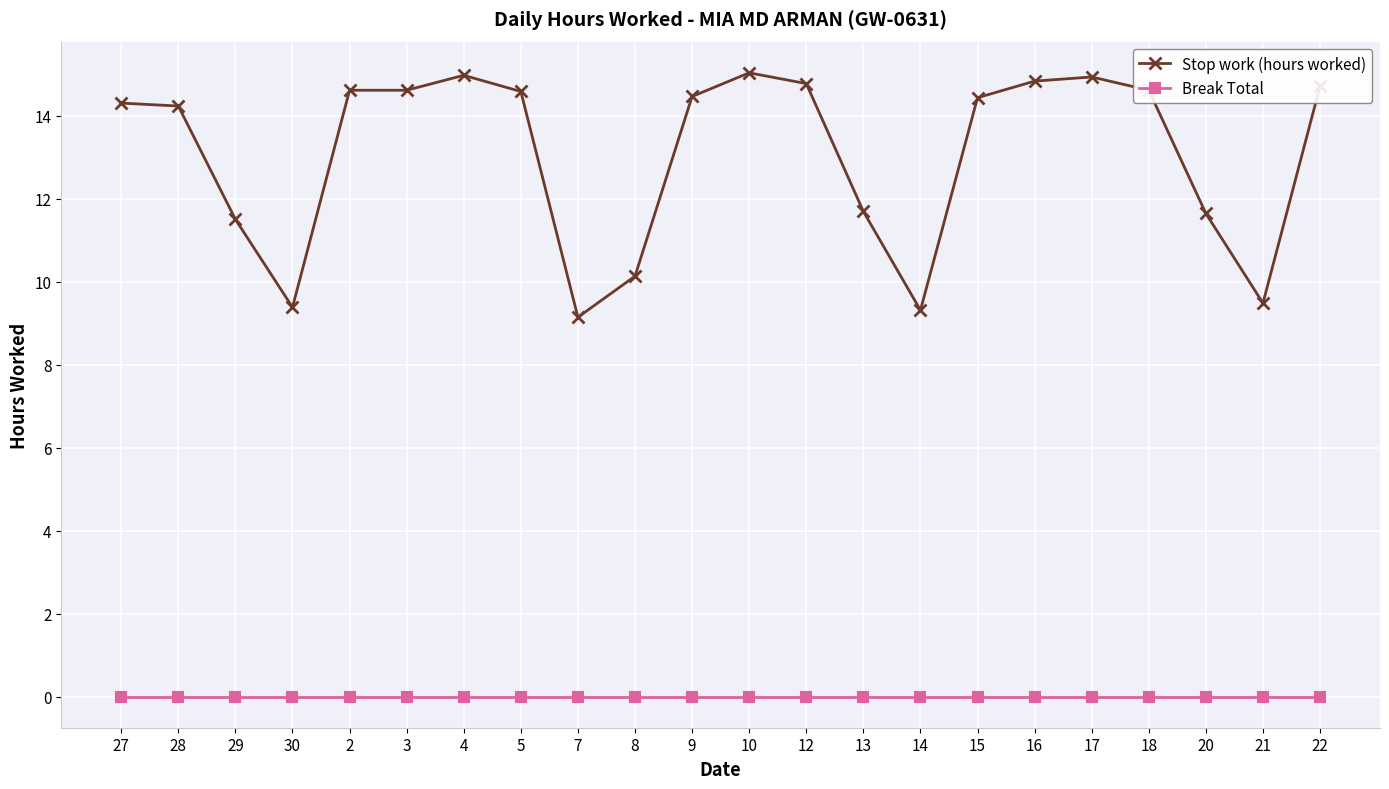

At 3, list the series in order from smallest to largest.

Break Total, Stop work (hours worked)